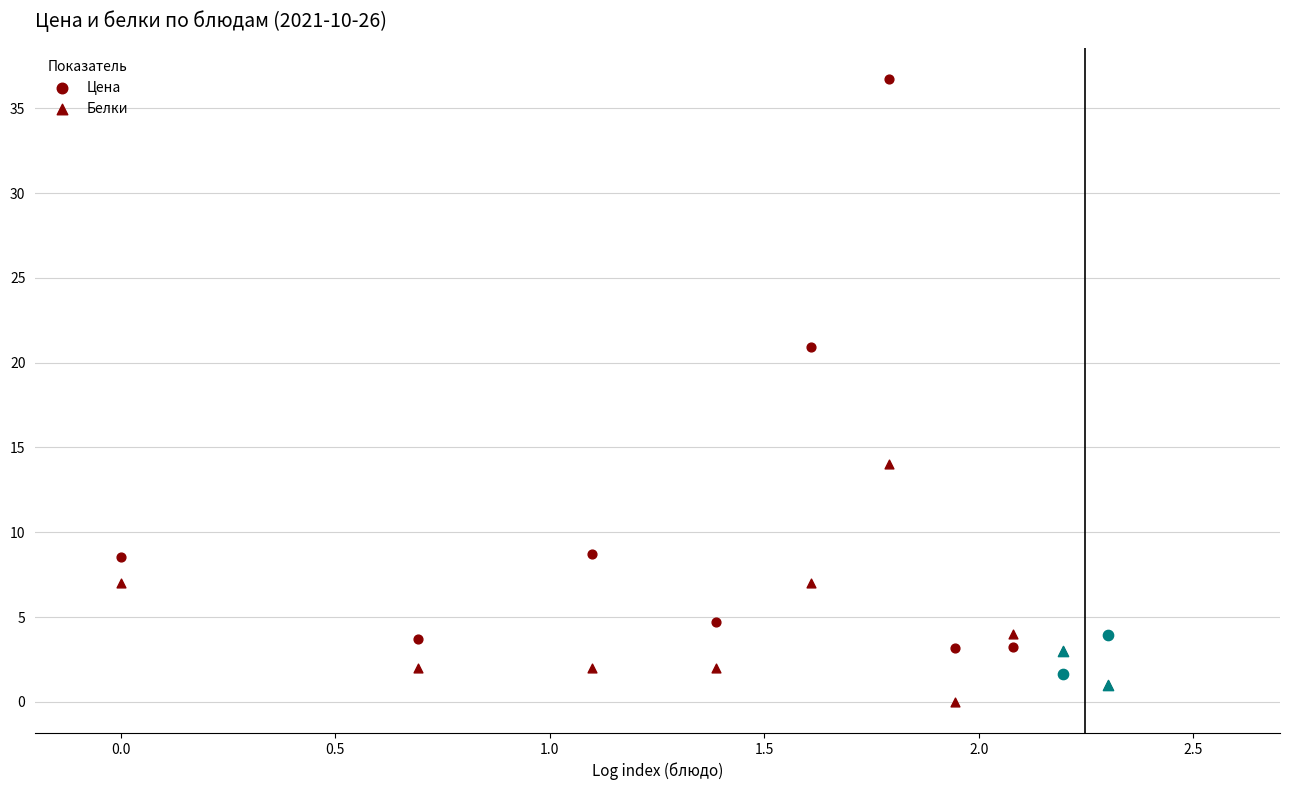

Which series reaches the maximum Y coordinate?

Цена